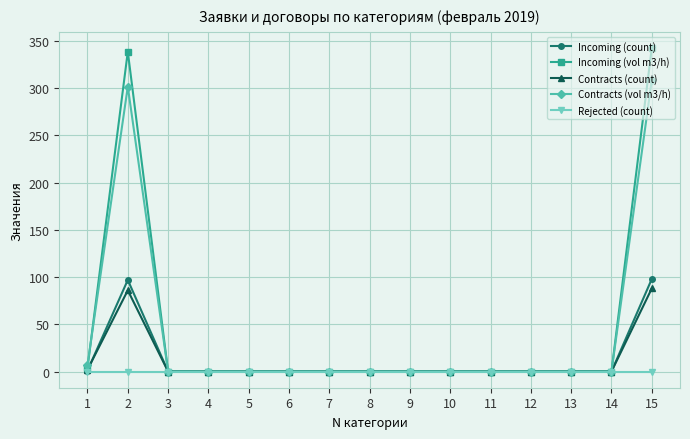

At 2, list the series in order from smallest to largest.

Rejected (count), Contracts (count), Incoming (count), Contracts (vol m3/h), Incoming (vol m3/h)